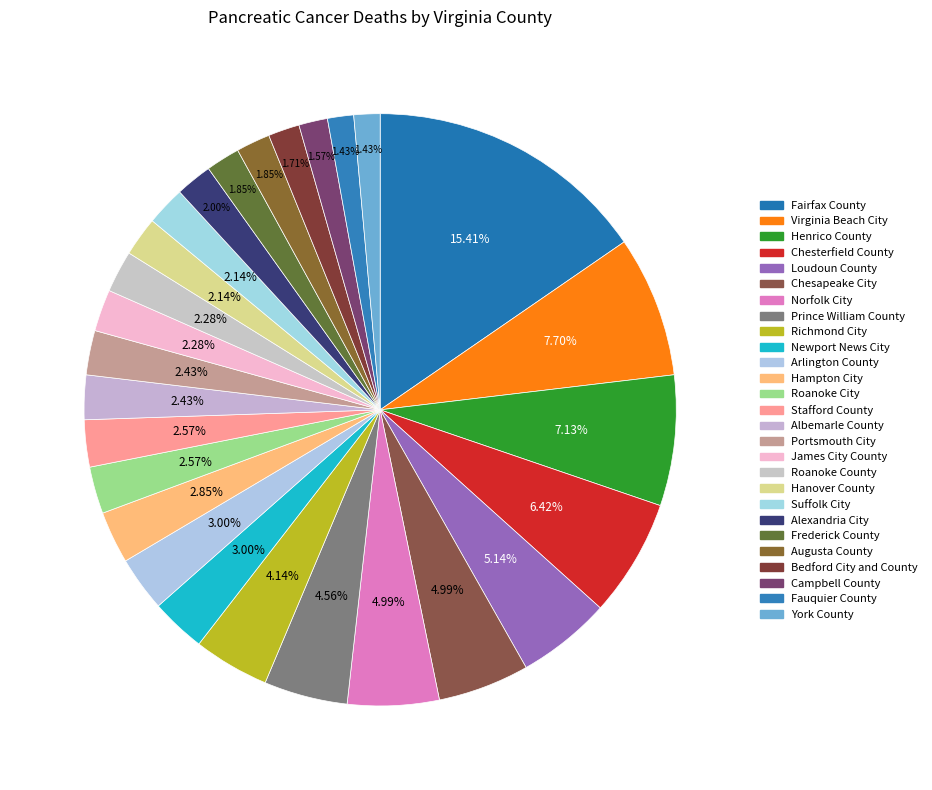

The Prince William County slice represents 1% of the pie. True or false?

False